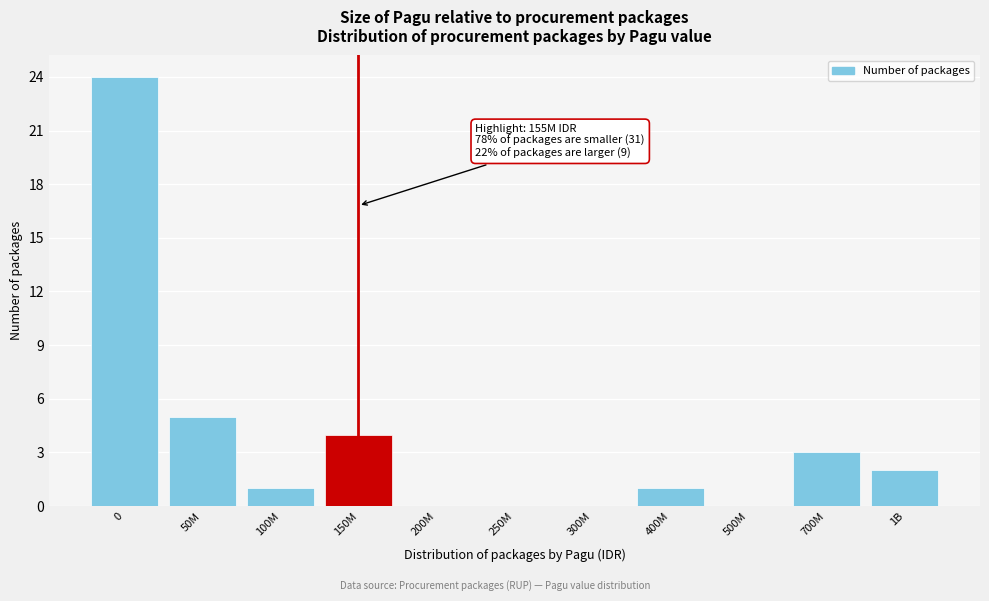

Reading right to left, what are all the values shown in this chart?

1B=2	700M=3	500M=0	400M=1	300M=0	250M=0	200M=0	150M=4	100M=1	50M=5	0=24